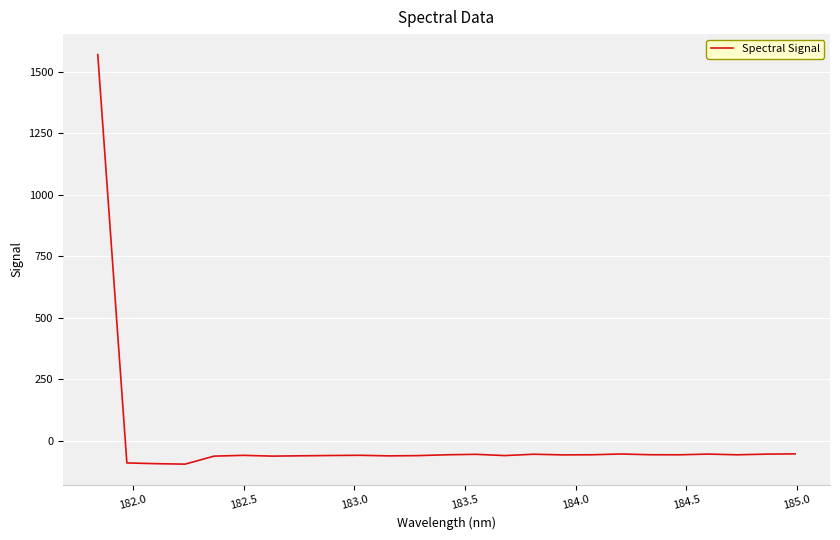

What is the difference between the maximum and second lowest values?

1663.2